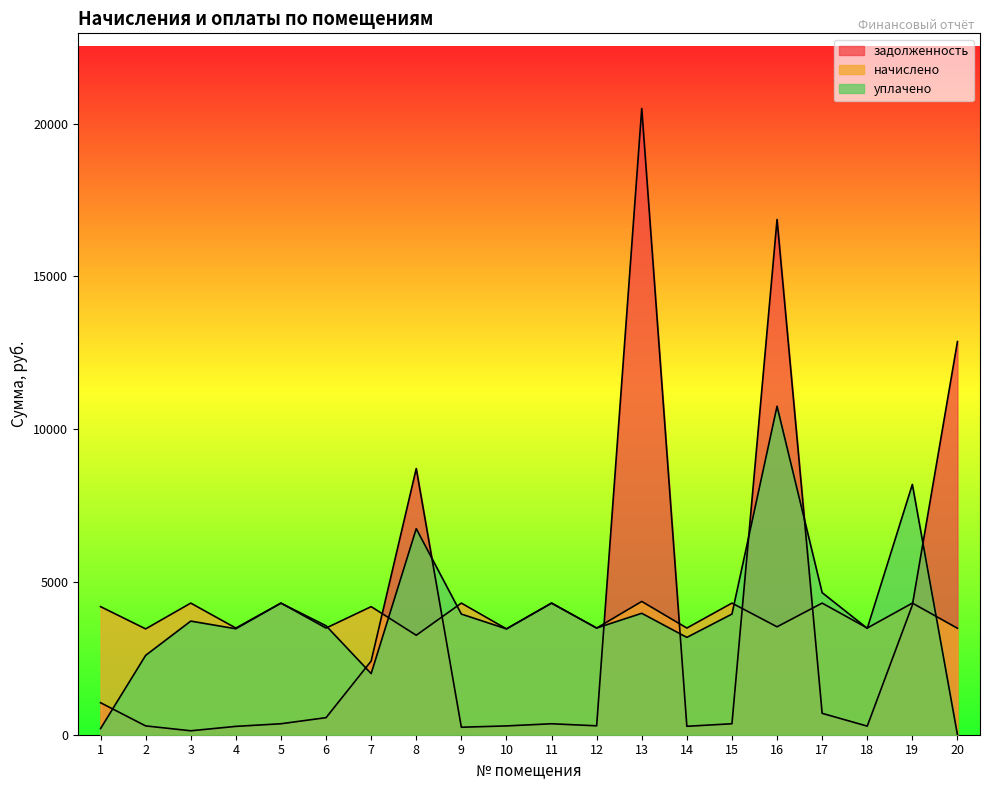

Reading right to left, what are all the values shown in this chart?

задолженность: 20=12864.8	19=4242.4	18=281.1	17=699.9	16=16859.2	15=359.3	14=275.9	13=20492.3	12=291.4	11=358.8	10=288.3	9=245.1	8=8710.3	7=2410.6	6=558.3	5=359.2	4=273.1	3=128.9	2=288.6	1=1047.1
начислено: 20=3483.6	19=4306.9	18=3490.4	17=4306.9	16=3531.2	15=4306.9	14=3490.4	13=4361.4	12=3490.4	11=4306.9	10=3463.2	9=4306.9	8=3254.8	7=4191.2	6=3490.4	5=4306.9	4=3490.4	3=4306.9	2=3463.2	1=4191.2
уплачено: 20=0.0	19=8190.4	18=3480.9	17=4648.4	16=10749.7	15=3948.3	14=3184.8	13=3973.3	12=3491.2	11=4307.0	10=3463.0	9=3948.0	8=6742.0	7=2000.0	6=3566.0	5=4306.4	4=3466.9	3=3717.9	2=2596.7	1=200.0